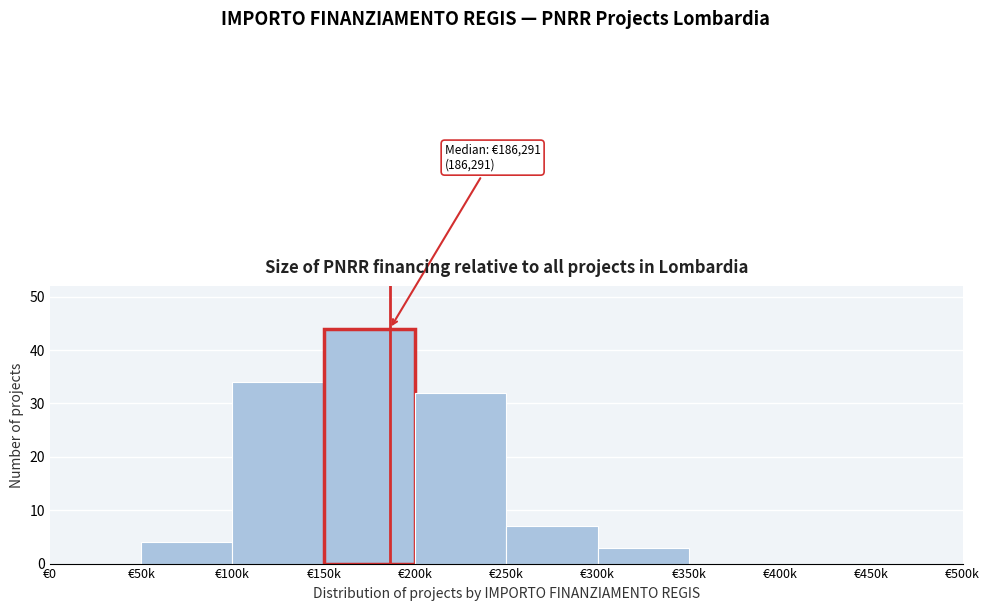

Reading left to right, list all the values displayed in this chart.

€0=0	€50k=4	€100k=34	€150k=44	€200k=32	€250k=7	€300k=3	€350k=0	€400k=0	€450k=0